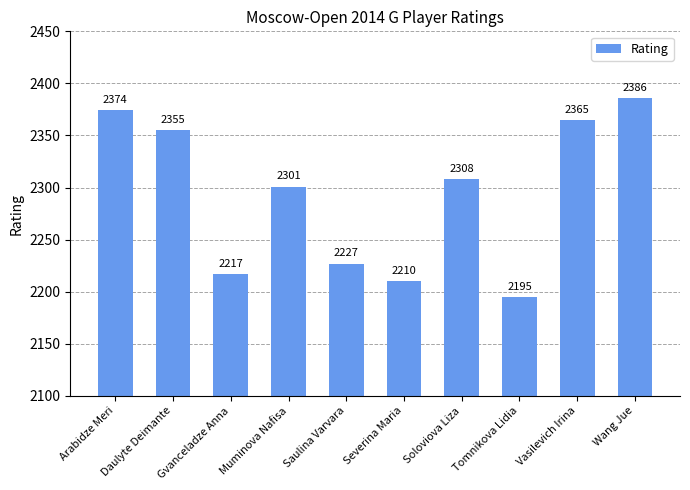

Rank the categories by value from lowest to highest.

Tomnikova Lidia, Severina Maria, Gvanceladze Anna, Saulina Varvara, Muminova Nafisa, Soloviova Liza, Daulyte Deimante, Vasilevich Irina, Arabidze Meri, Wang Jue